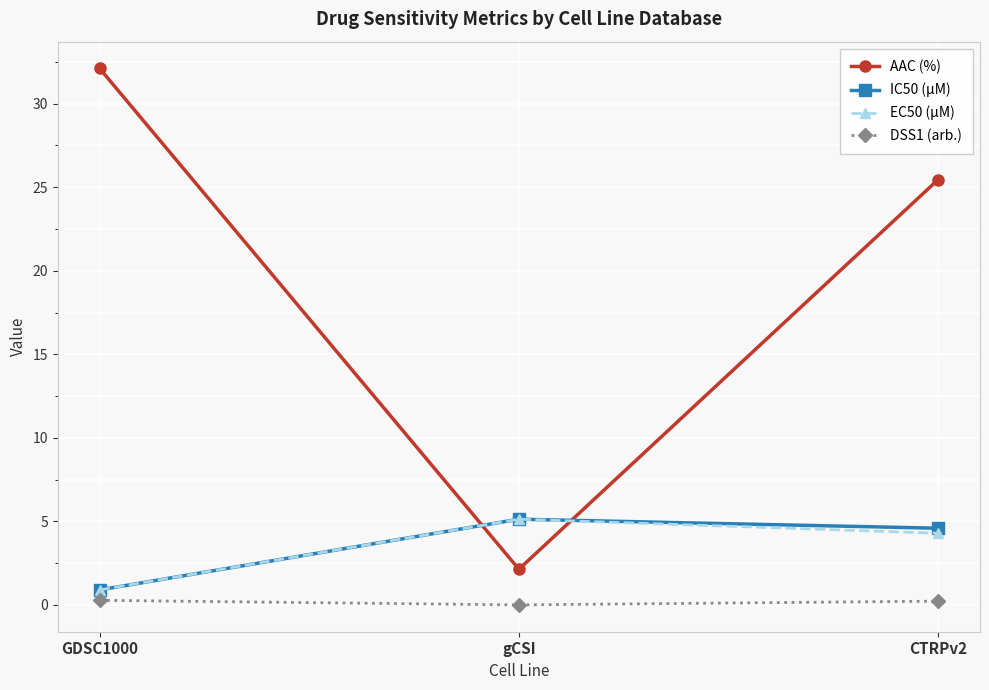

The DSS1 (arb.) series shows 0.2 at CTRPv2. True or false?

True